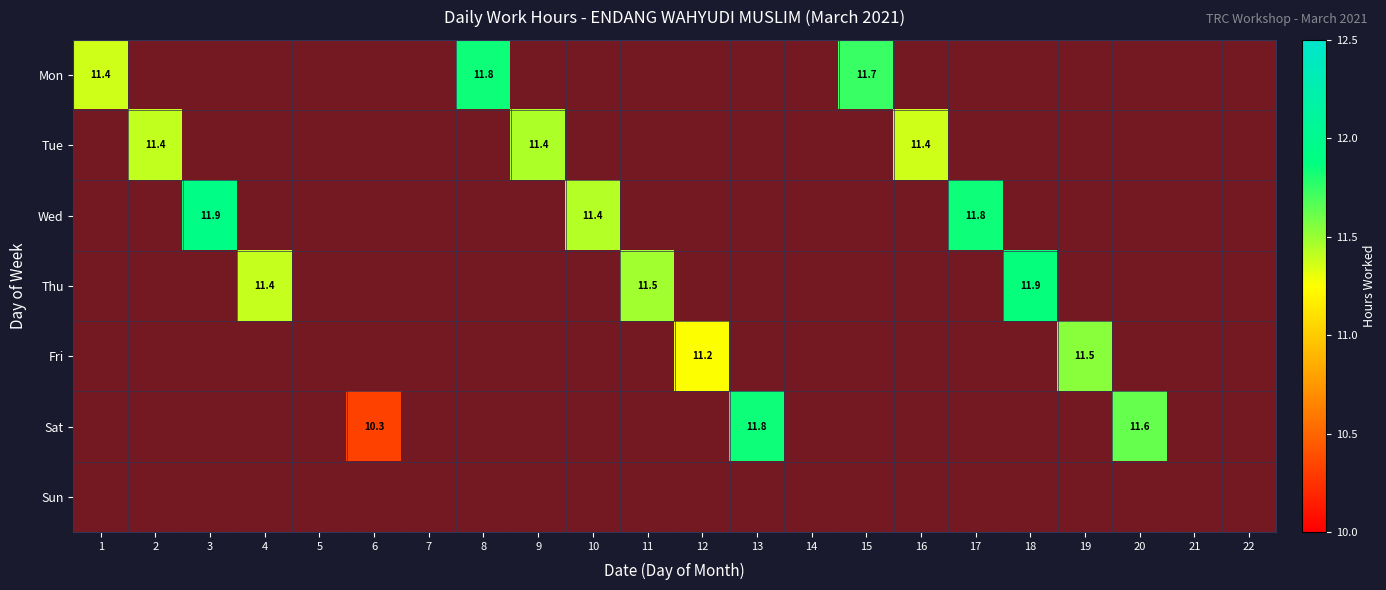

Between 11 and 9, which is larger?

11